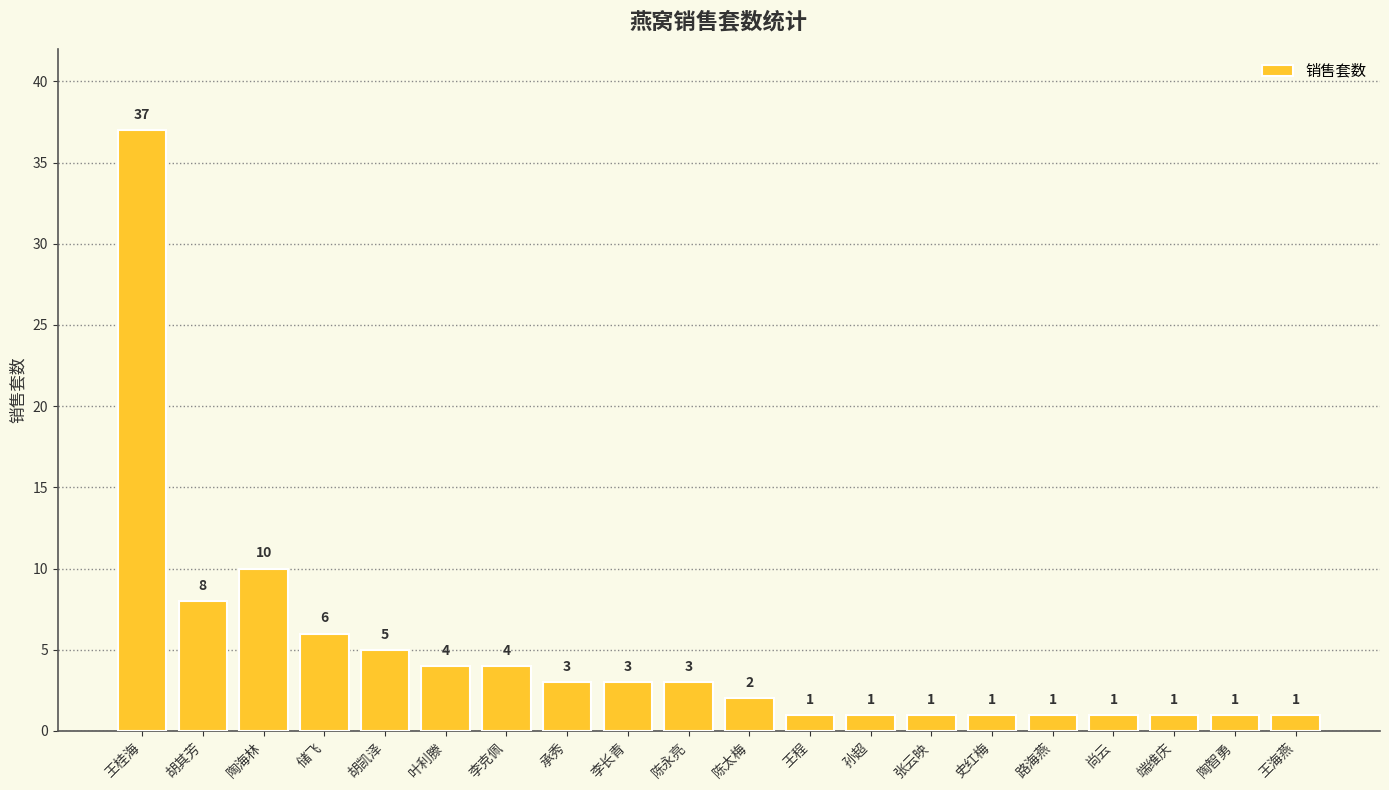

Which has a higher value, 叶利滕 or 孙超?

叶利滕